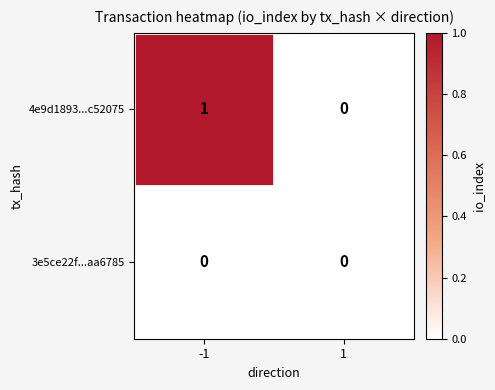

What is the spread (max minus min) of values at -1?

1